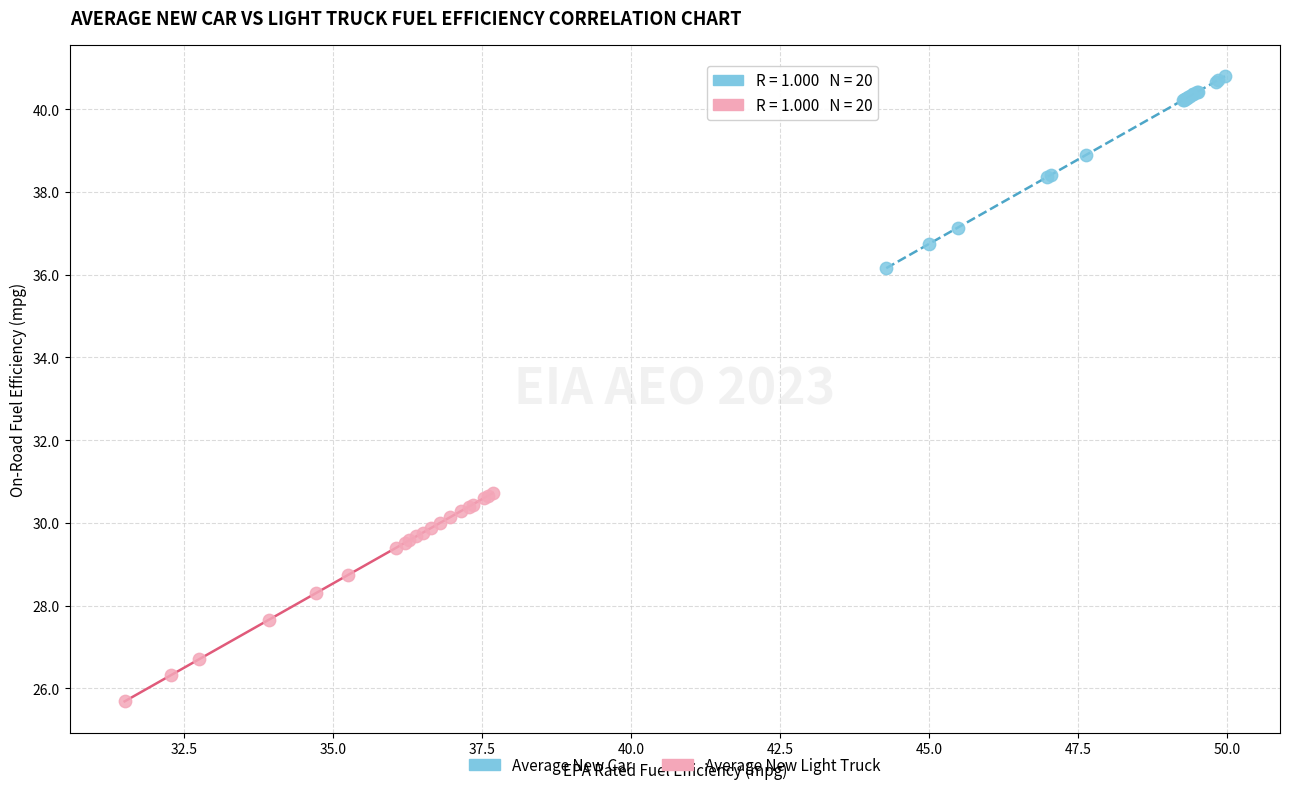

Which series reaches the maximum Y coordinate?

Average New Car